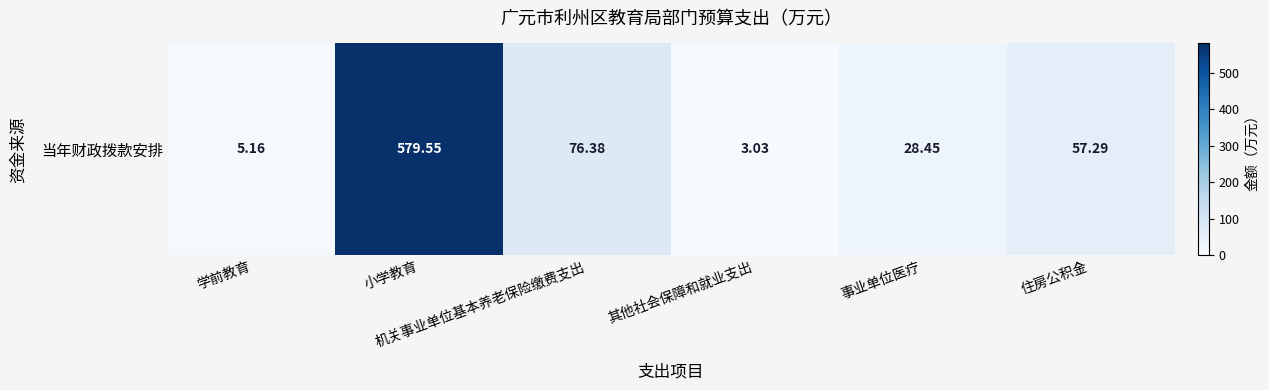

Which category has the highest value across all series?

小学教育